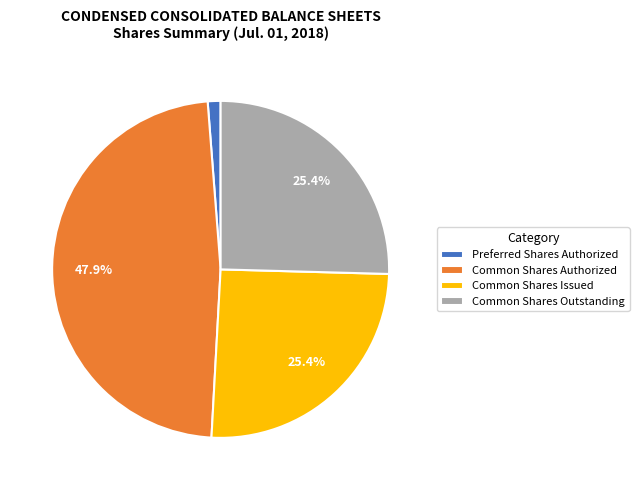

What portion of the pie excludes Common Shares Issued?

74.6%